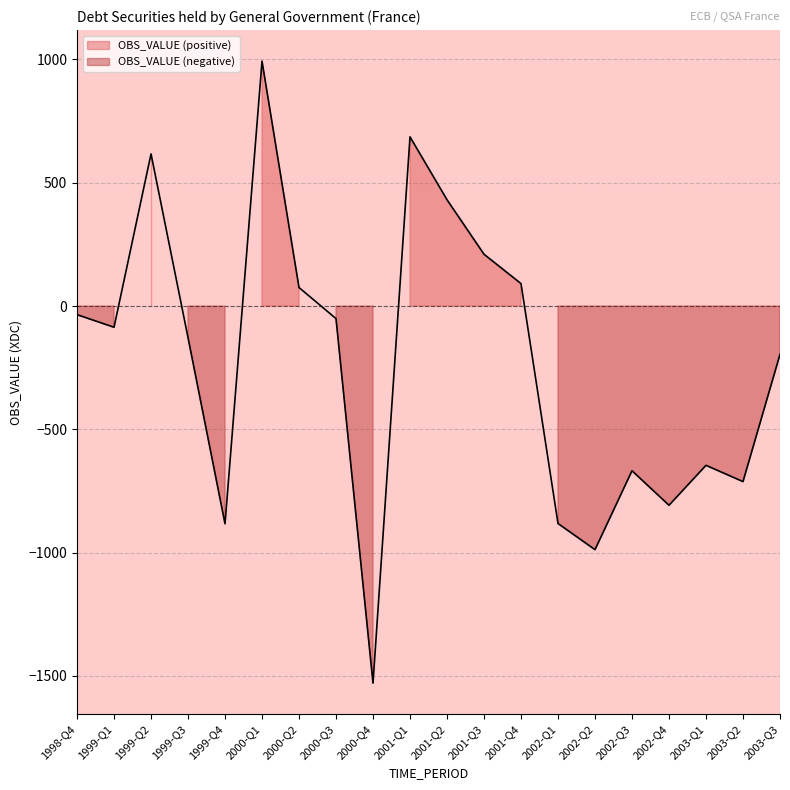

What is the sum of all values?

-4509